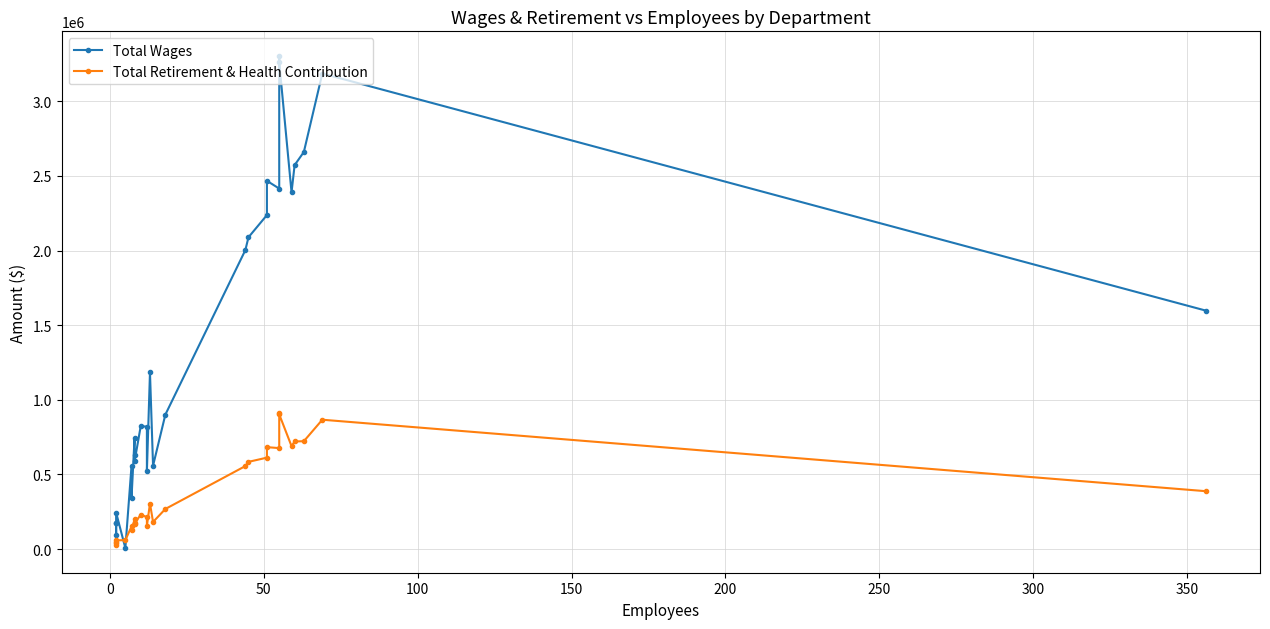

What position from the right is 150?

24